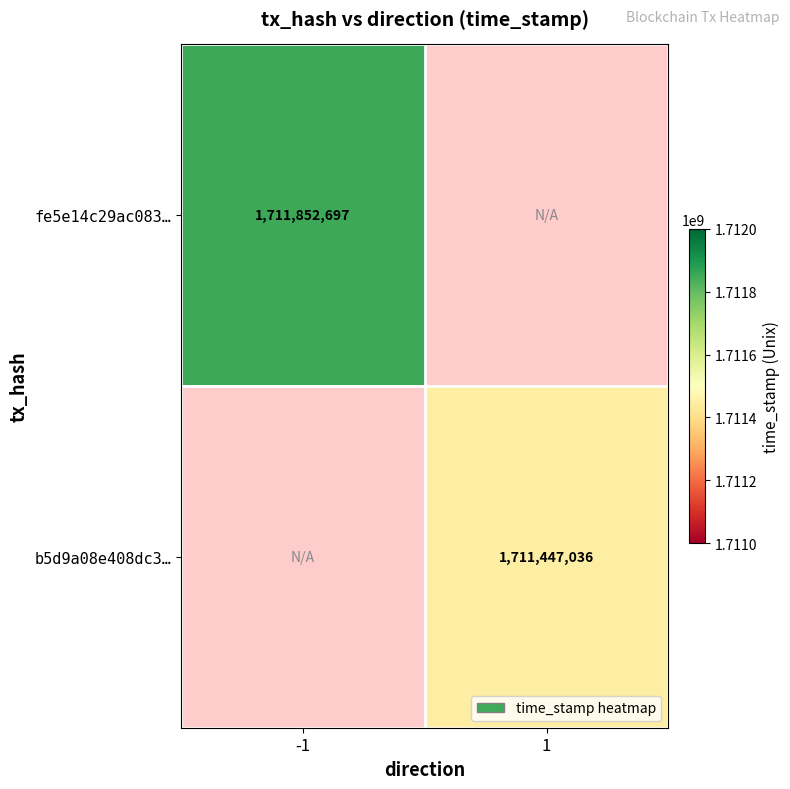

The b5d9a08e408dc3… series shows 2272138140 at 1. True or false?

False